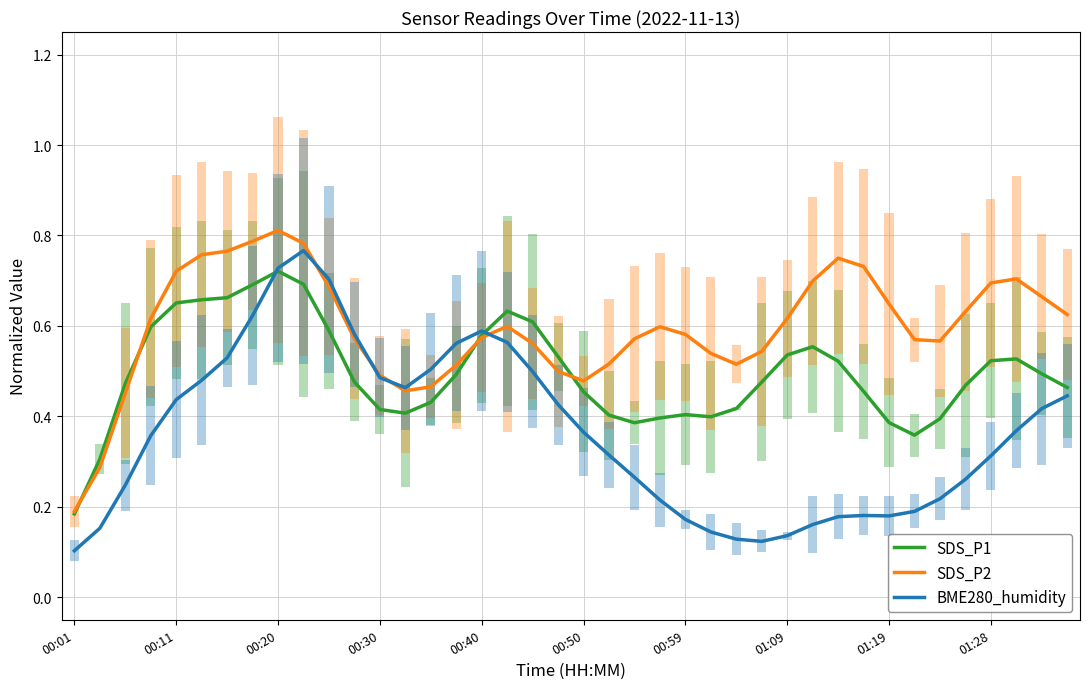

How many lines are shown in the chart?

3